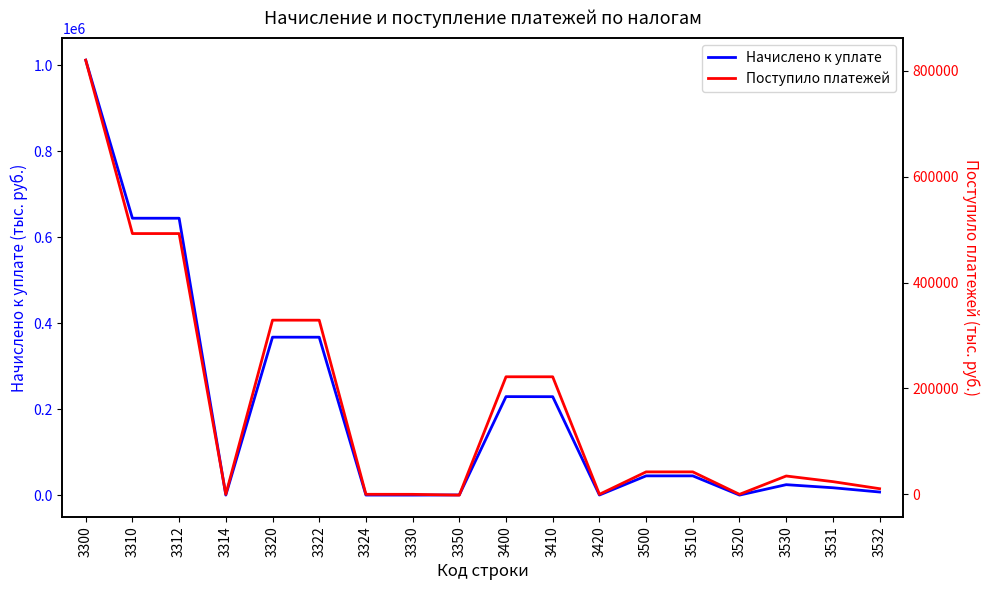

Which has a higher value, 3330 or 3420?

3420